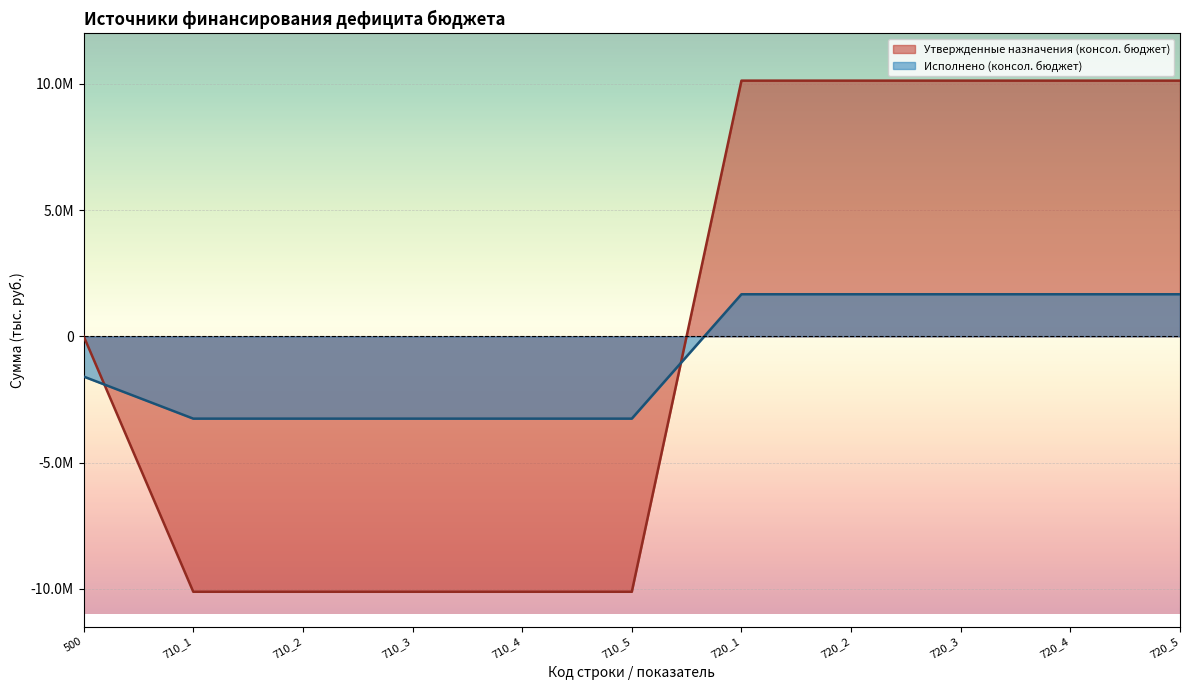

What is the approximate value of Исполнено (консол. бюджет) at 500?

-1593432.2